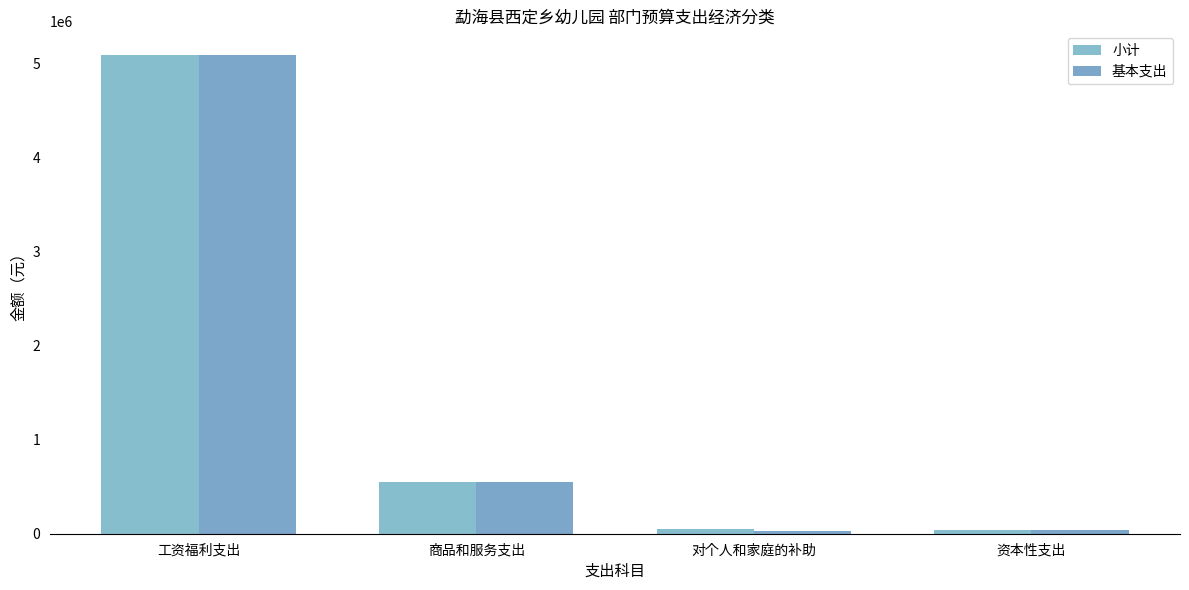

What is the difference between the 基本支出 values at 商品和服务支出 and 工资福利支出?

4533761.2